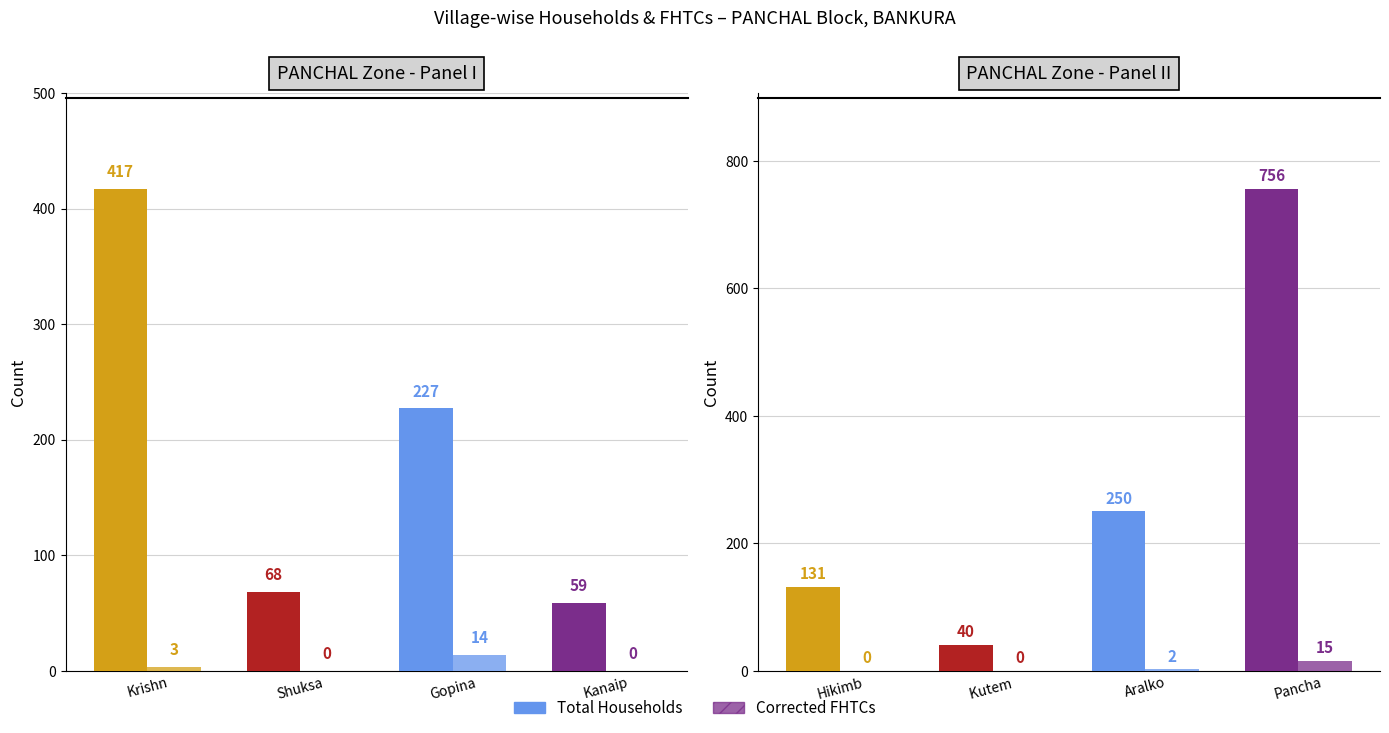

What is the average value of the Corrected FHTCs series?

4